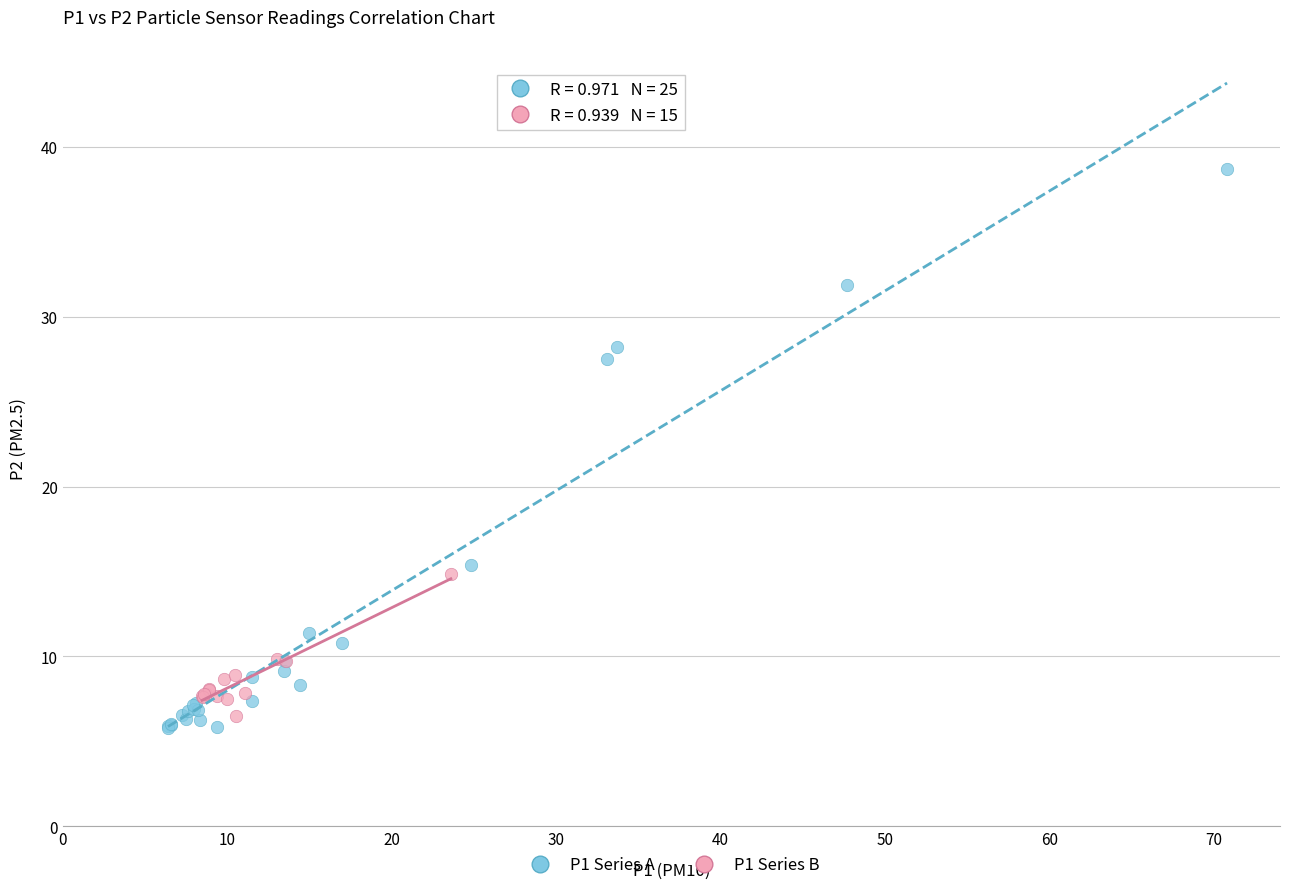

Which series has the widest spread of Y values?

P1 Series A